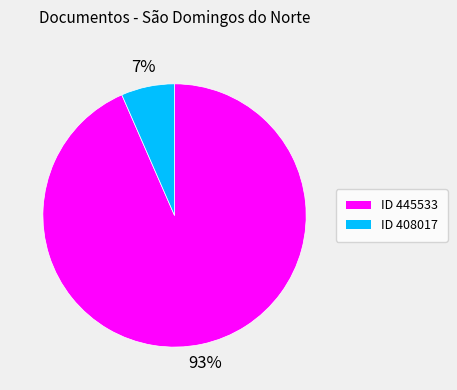

Is there any slice that represents more than half of the pie?

Yes